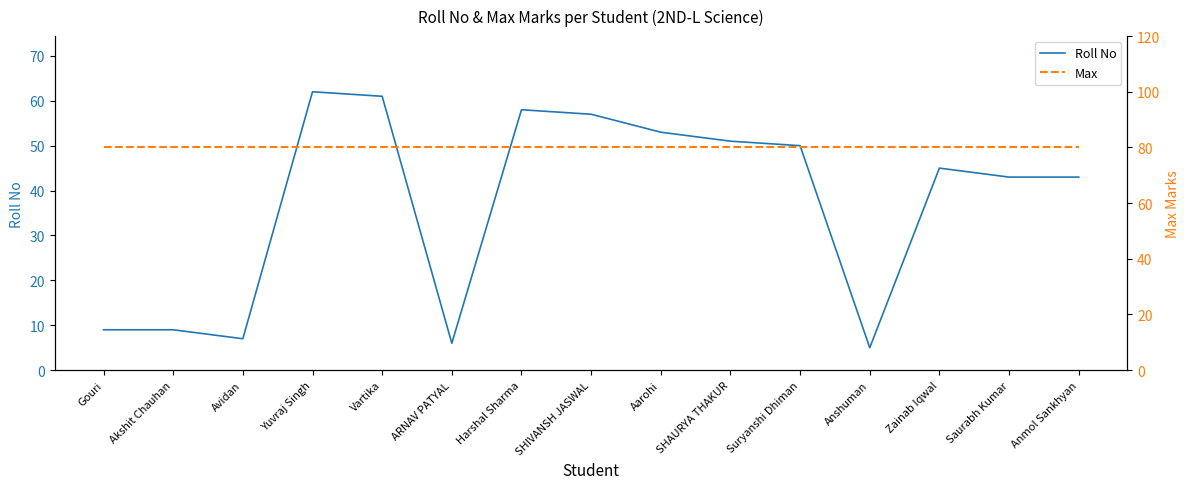

How many lines are shown in the chart?

2